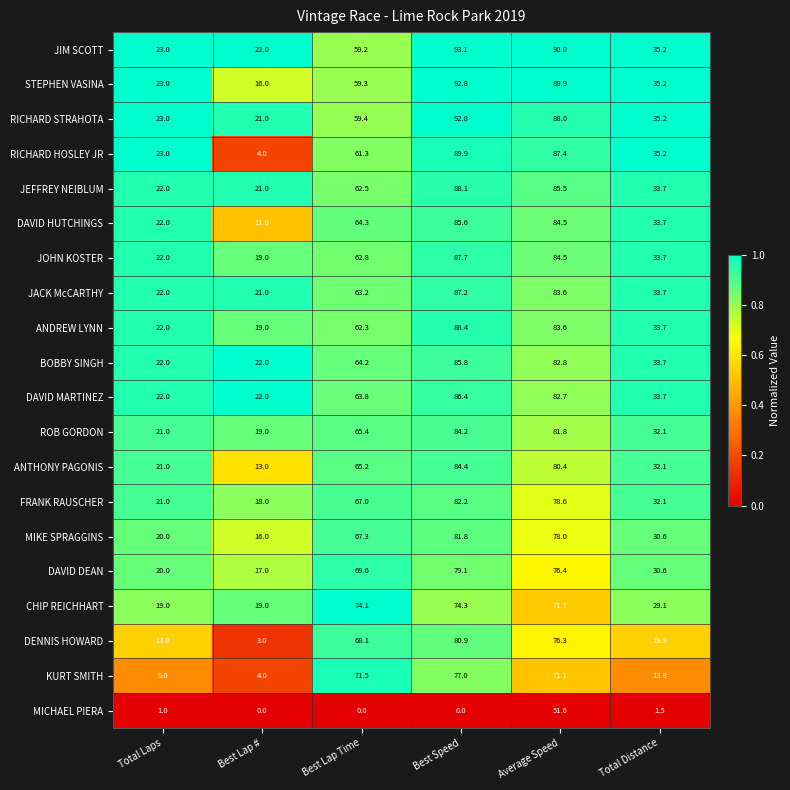

Rank the categories by STEPHEN VASINA value from lowest to highest.

Best Lap #, Total Laps, Total Distance, Best Lap Time, Average Speed, Best Speed